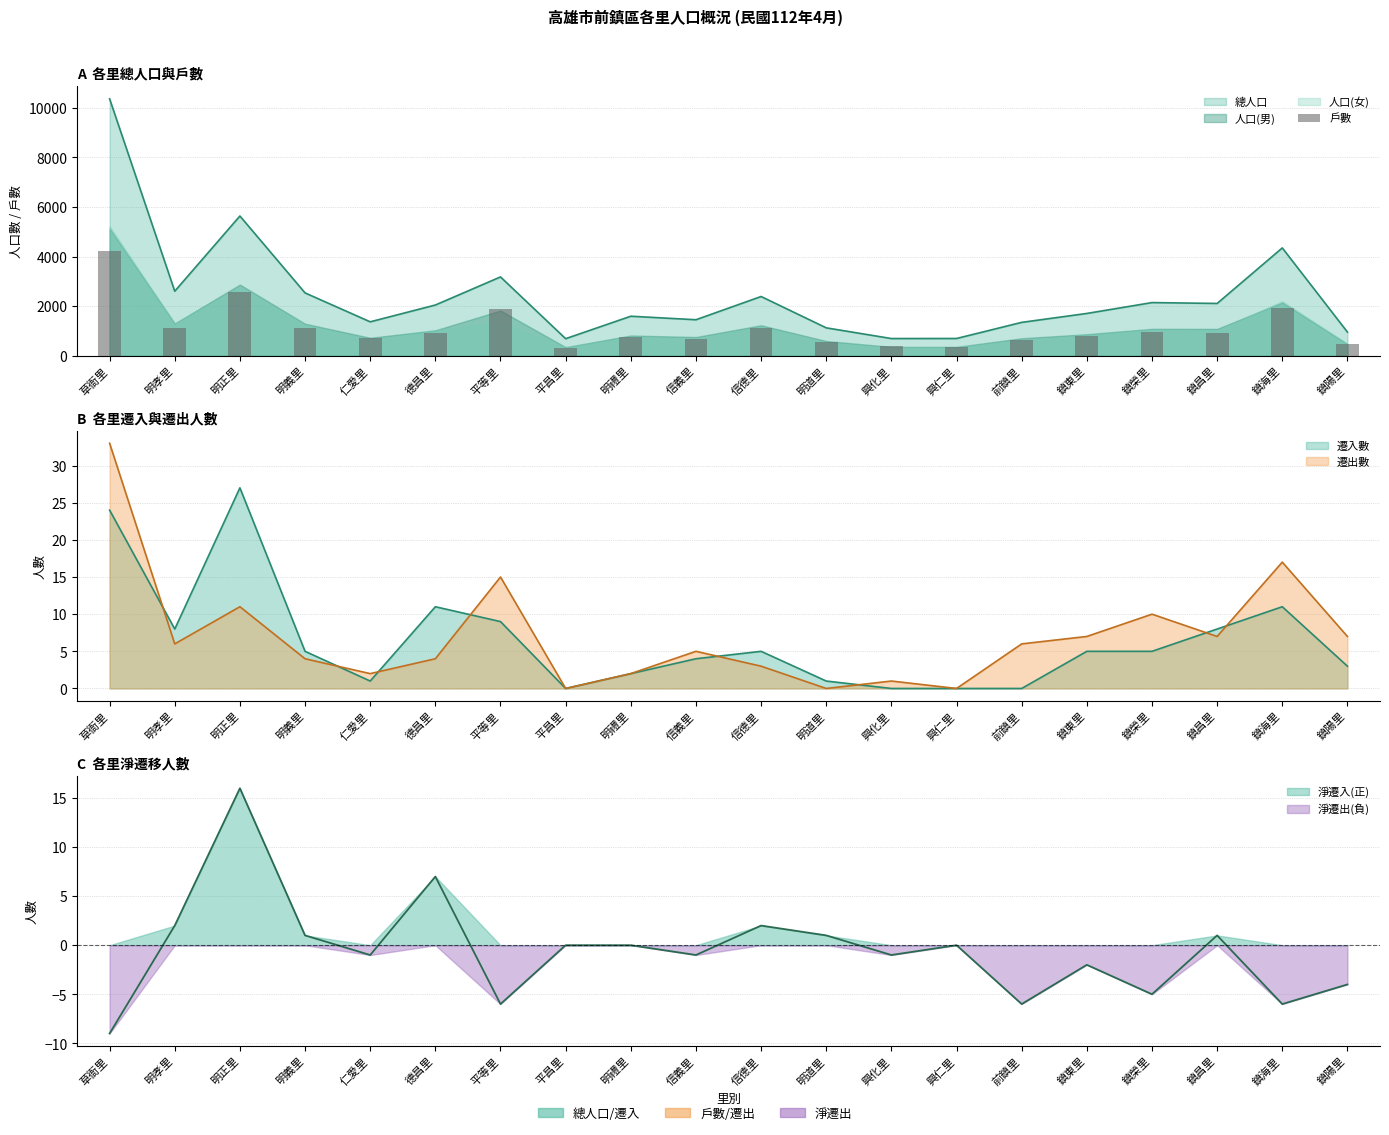

List the labels in order of value, largest first.

草衙里, 明正里, 鎮海里, 平等里, 明義里, 信德里, 明孝里, 鎮榮里, 德昌里, 鎮昌里, 鎮東里, 明禮里, 仁愛里, 信義里, 前鎮里, 明道里, 鎮陽里, 興化里, 興仁里, 平昌里